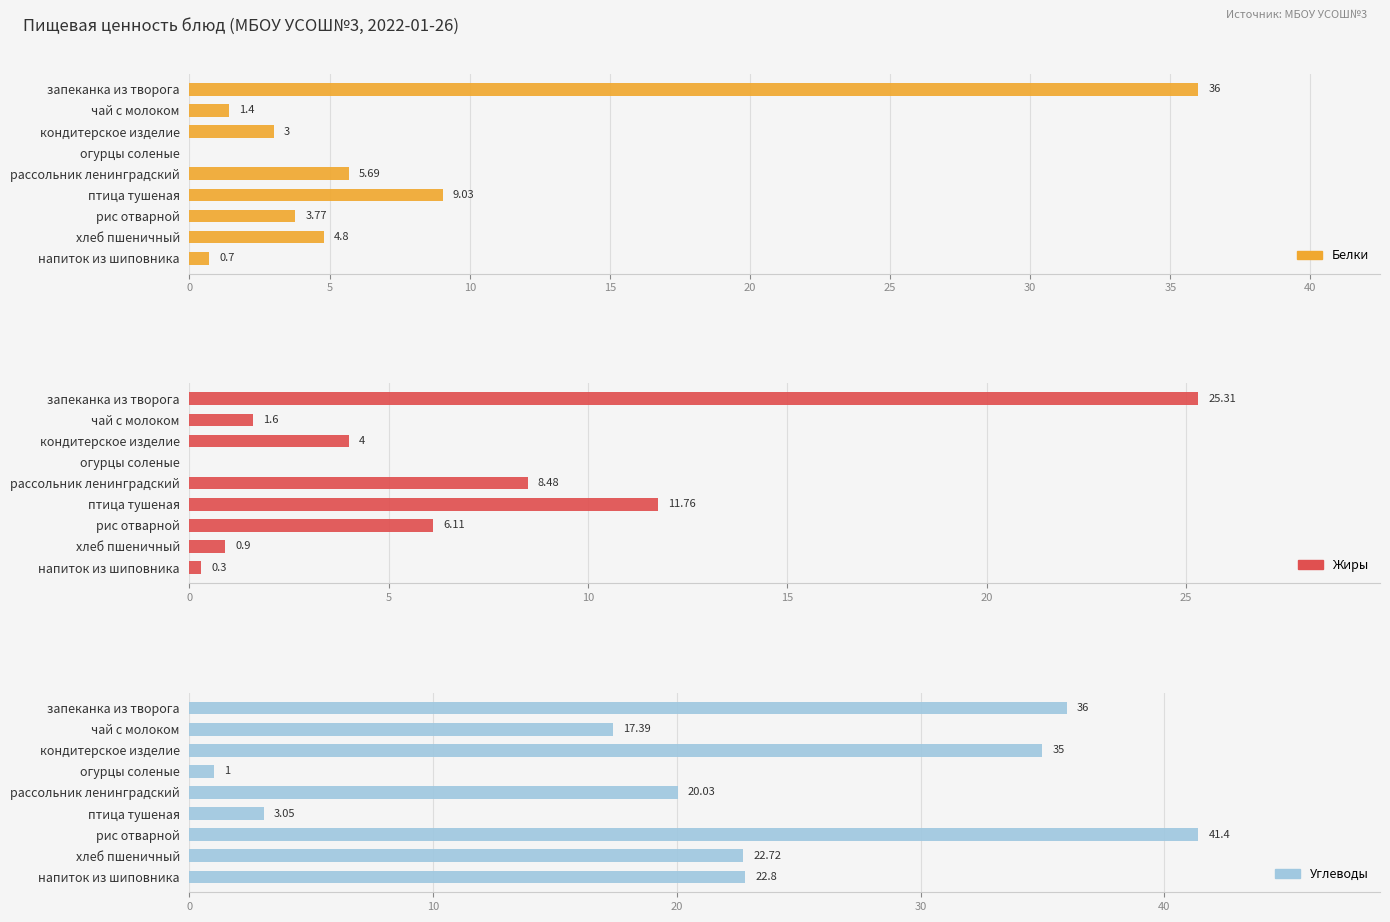

What is the difference between the maximum and second lowest values in the Белки series?

35.3